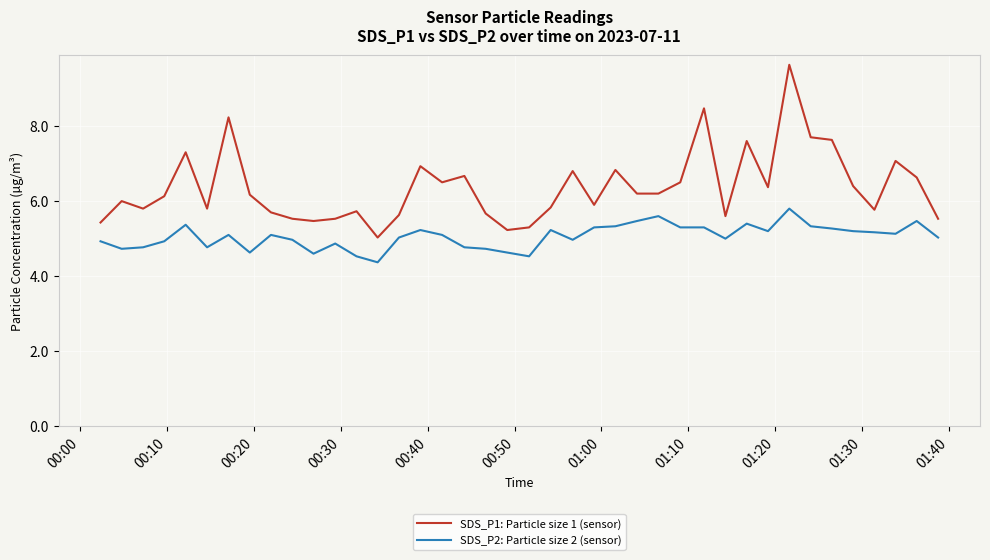

What is the difference between the maximum and minimum values in the SDS_P1: Particle size 1 (sensor) series?

4.6